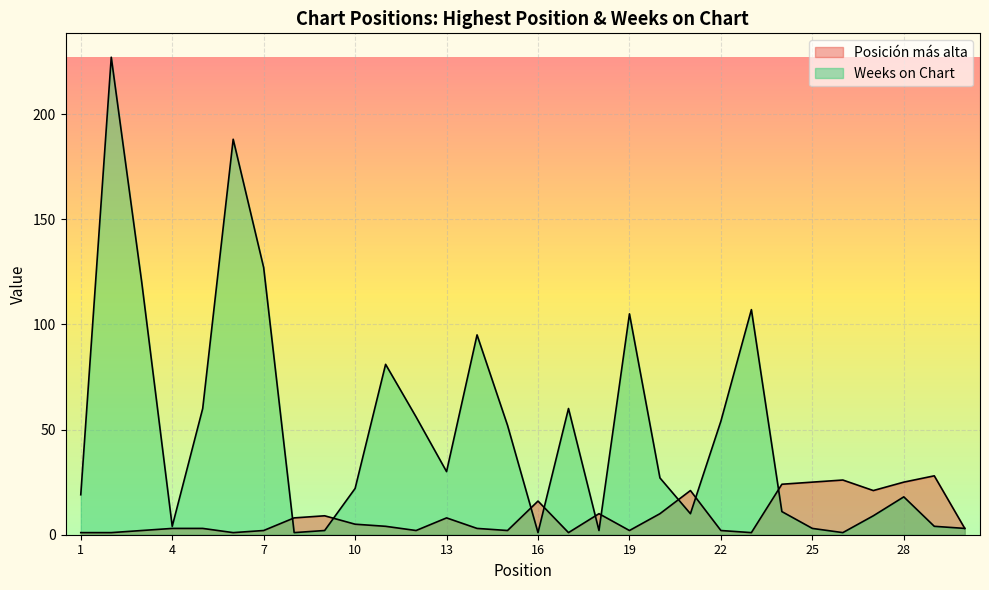

What is the difference between the highest and lowest values at 18?

8